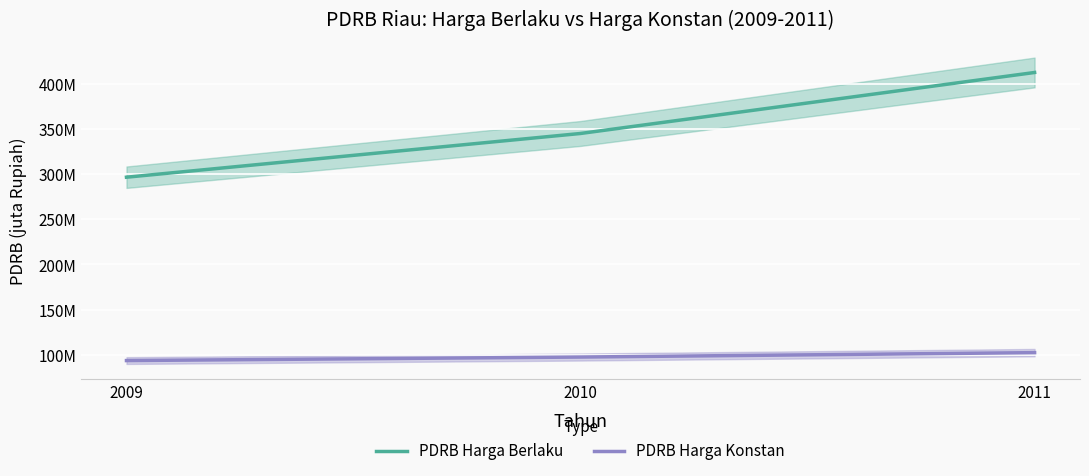

Is the value of PDRB Harga Berlaku at 2009 greater than the value of PDRB Harga Konstan at 2010?

Yes